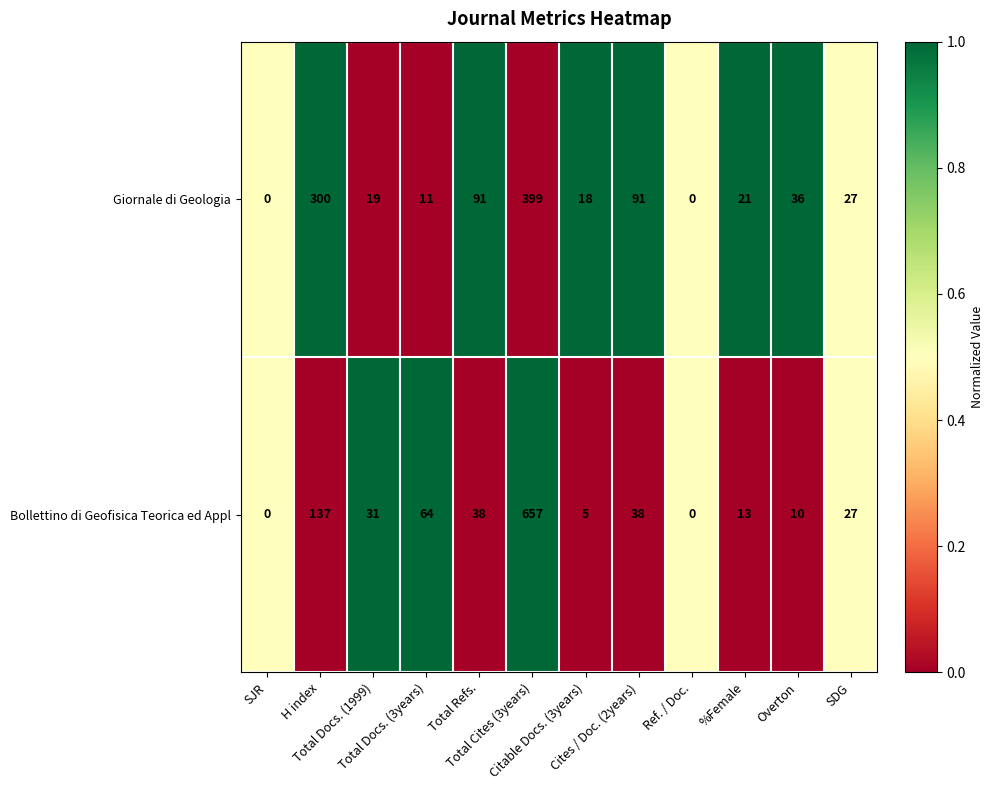

What is the average value of the Giornale di Geologia series?

84